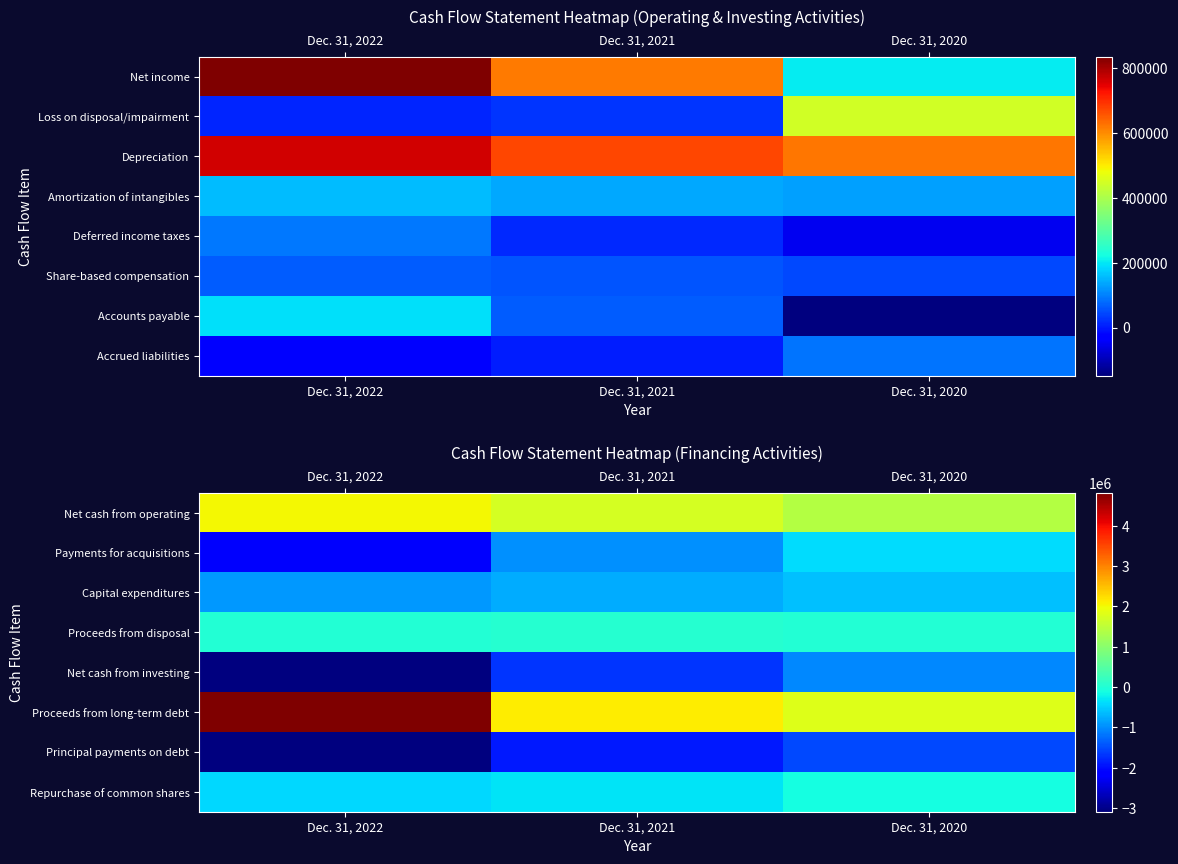

Read the Proceeds from long-term debt value at Dec. 31, 2021.

2112193